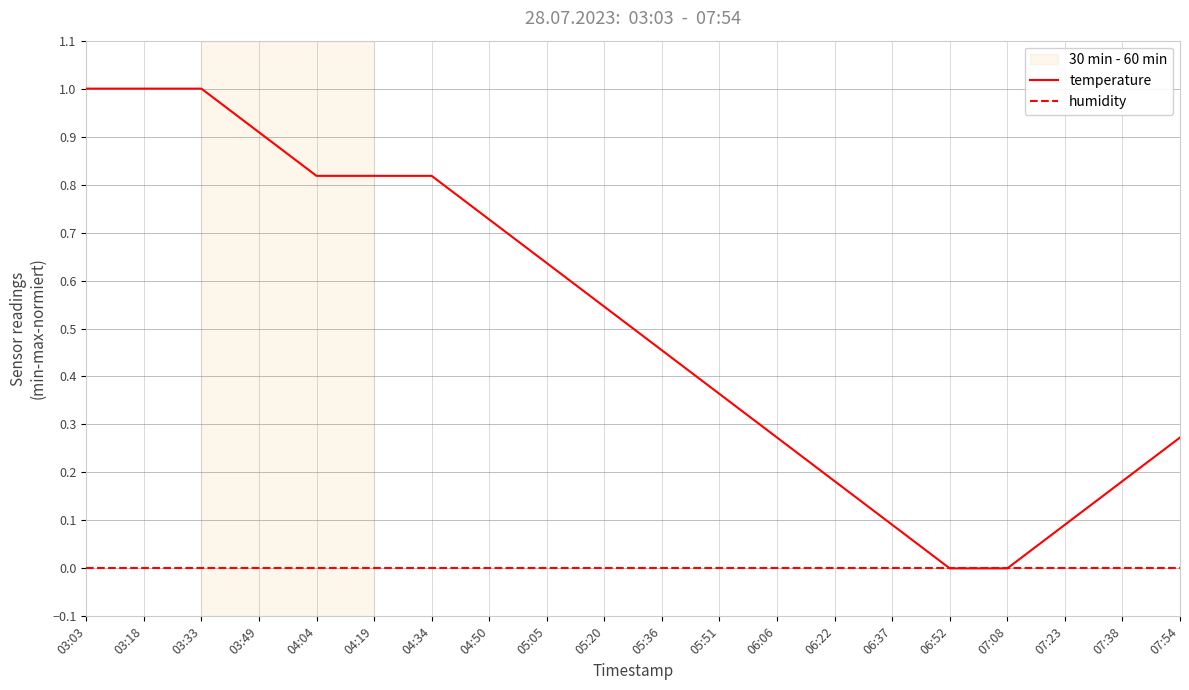

Which series has the largest total across all categories?

temperature